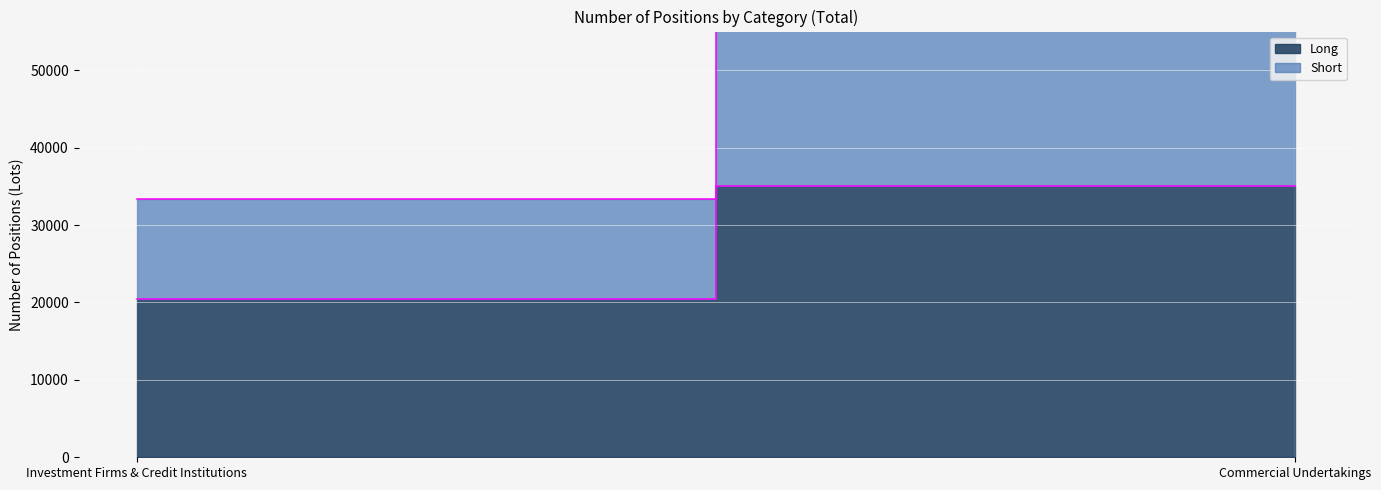

Which category has the lowest value across all series?

Investment Firms & Credit Institutions